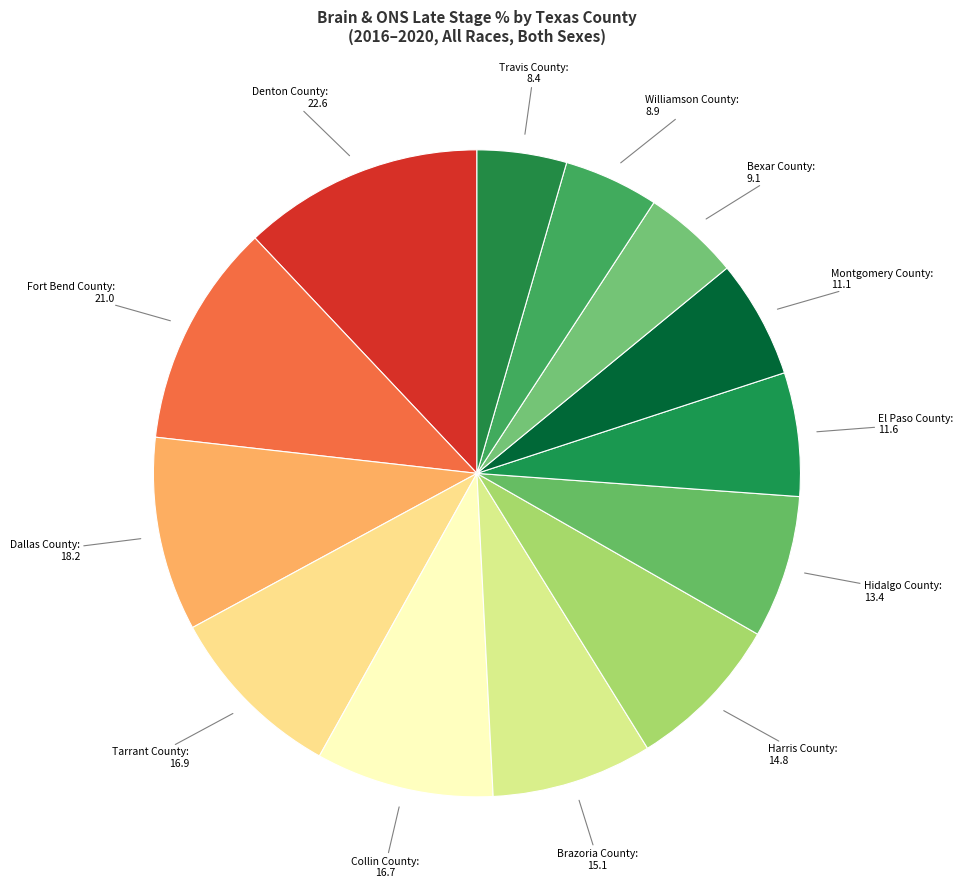

Count the number of slices in the pie.

13